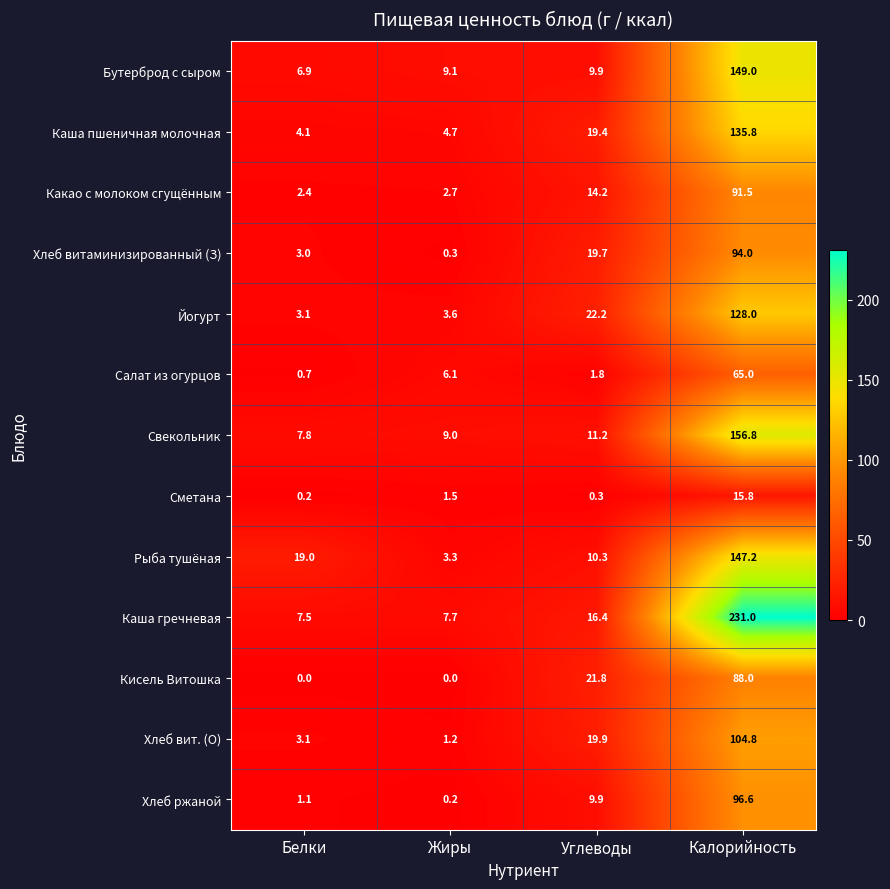

True or false: Бутерброд с сыром has a value of 9.1 at Жиры.

True